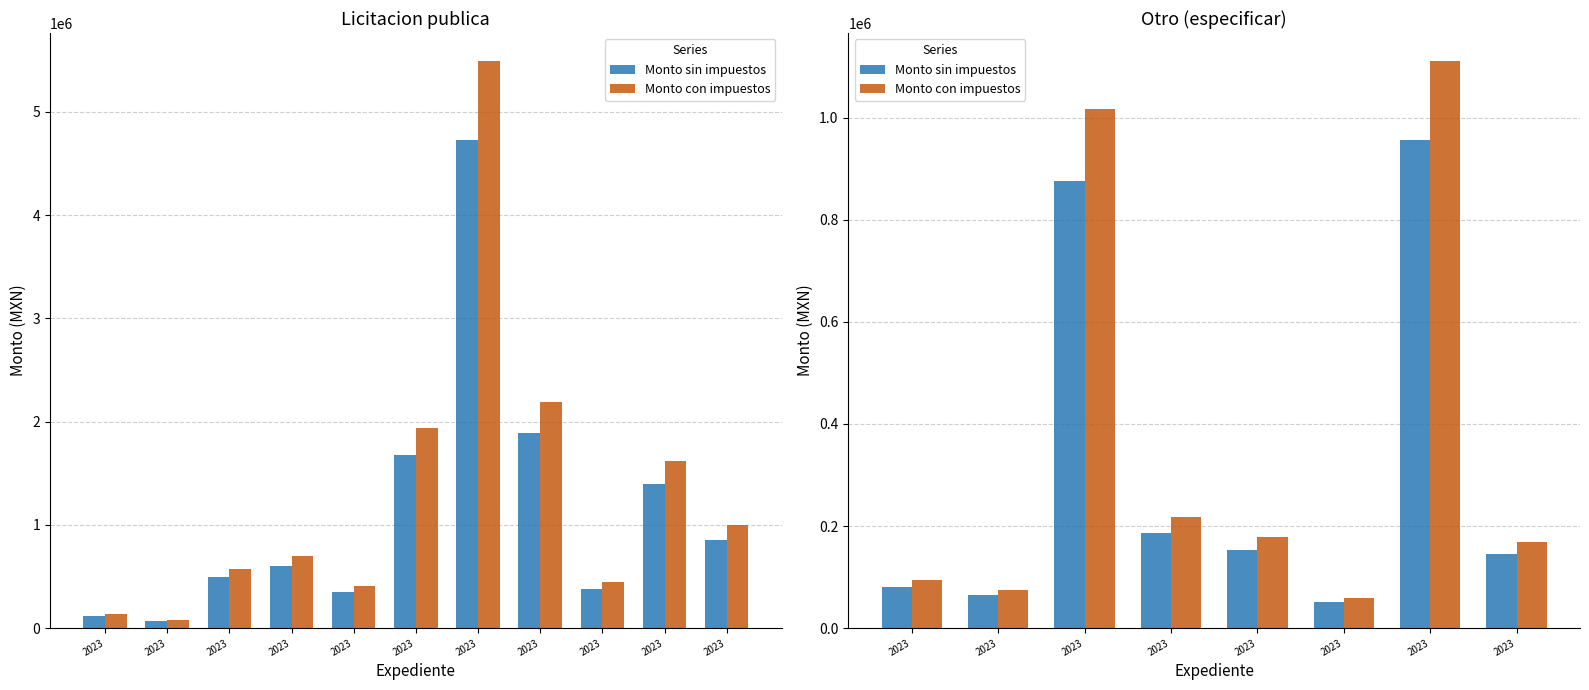

Is the value of Monto con impuestos at 2023 greater than the value of Monto sin impuestos at 2023?

Yes